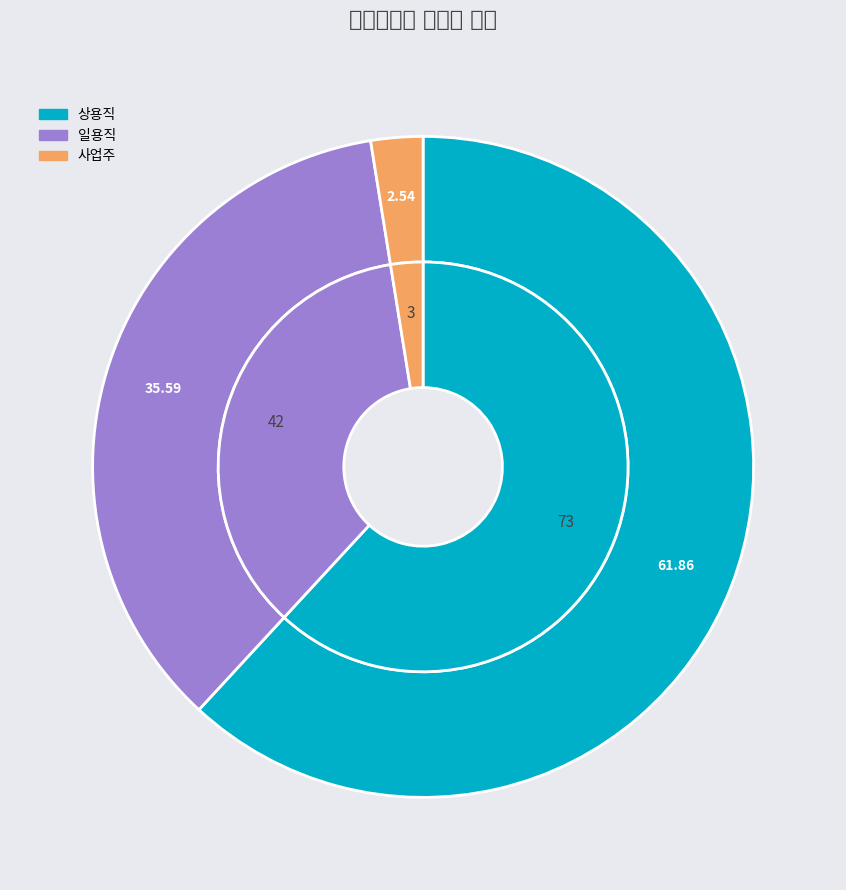

What is the majority slice?

상용직